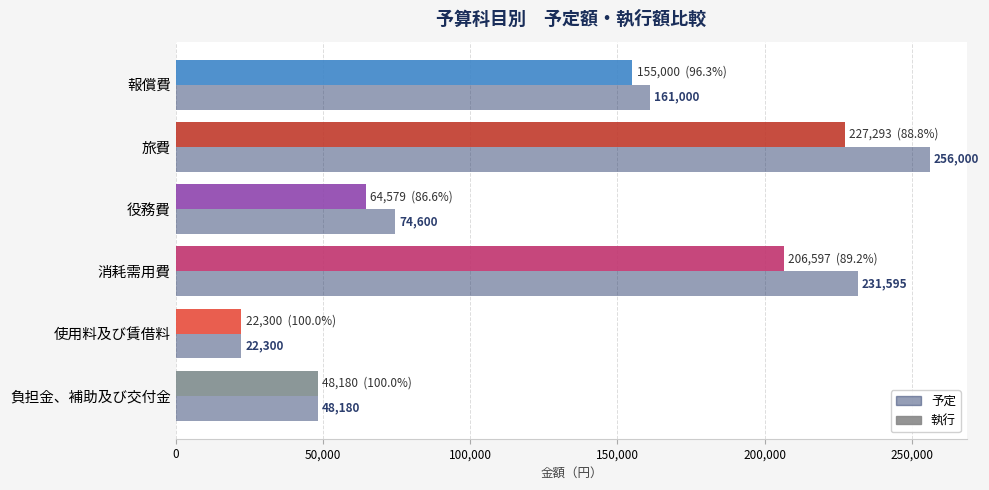

How many values in the 予定 series are below 161000?

3